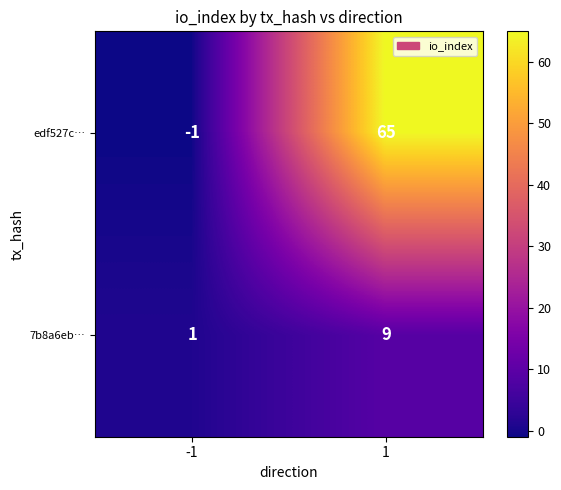

Which series has the largest total across all categories?

edf527c…